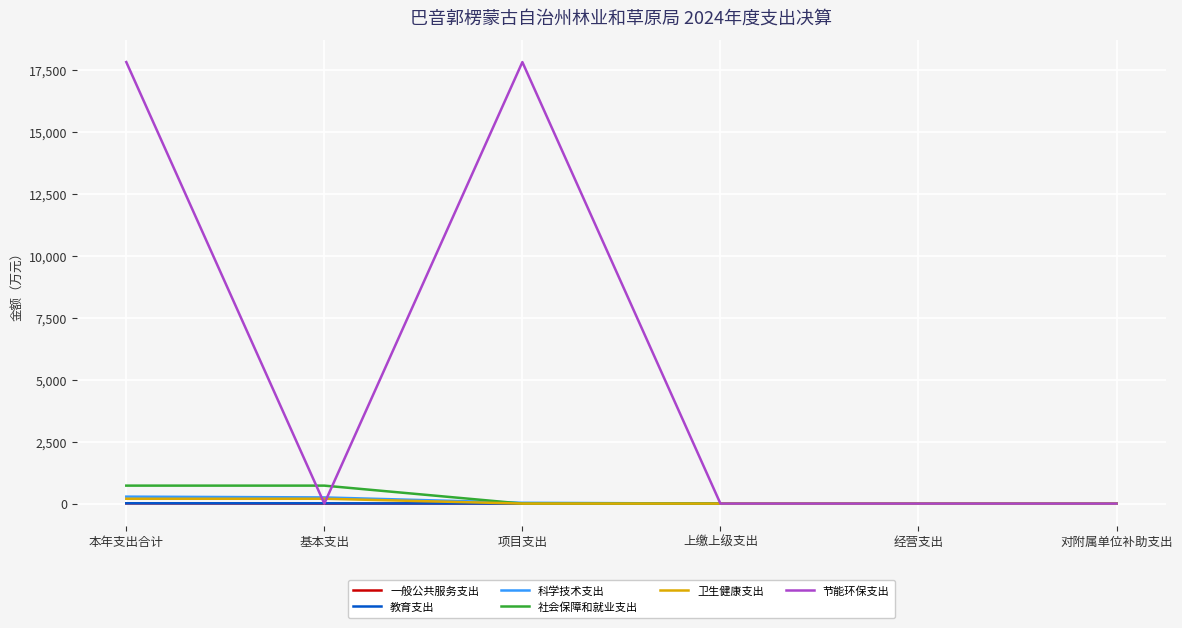

At how many categories does at least one series exceed 1520?

2